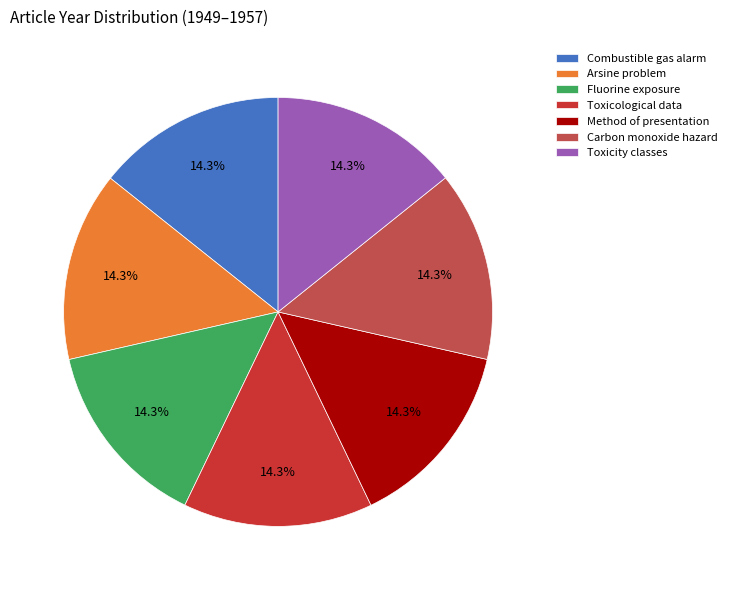

Approximately how many times larger is the value at Combustible gas alarm compared to Method of presentation?

1.0